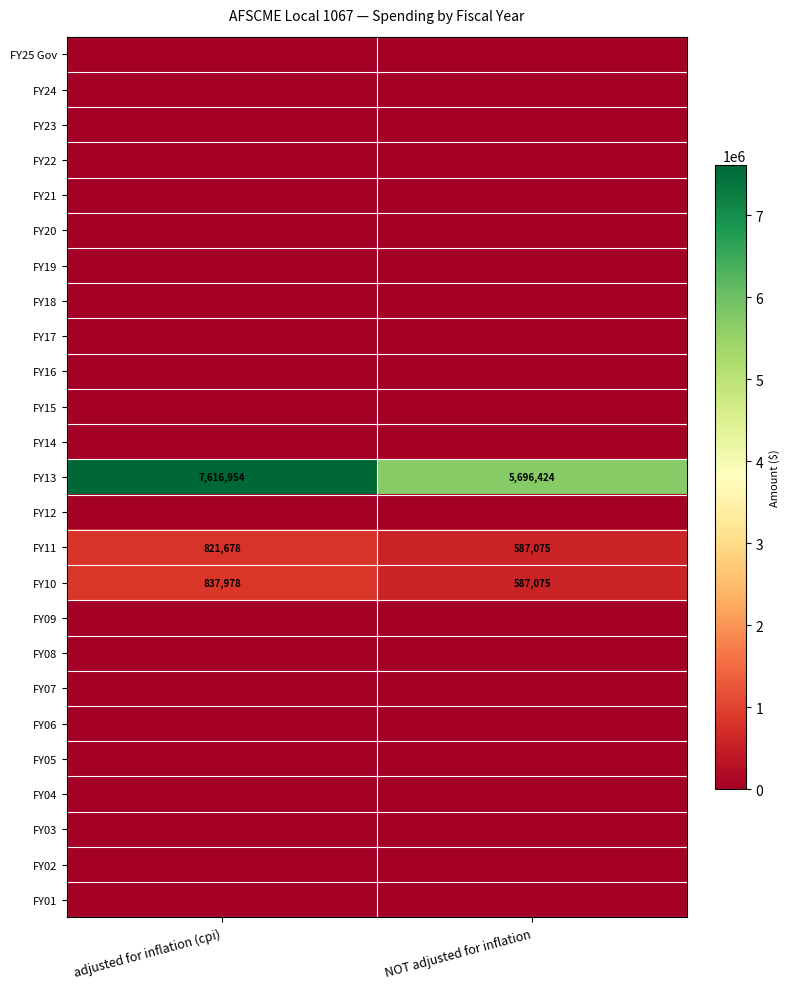

What is the lowest value of the FY13 series?

5696424